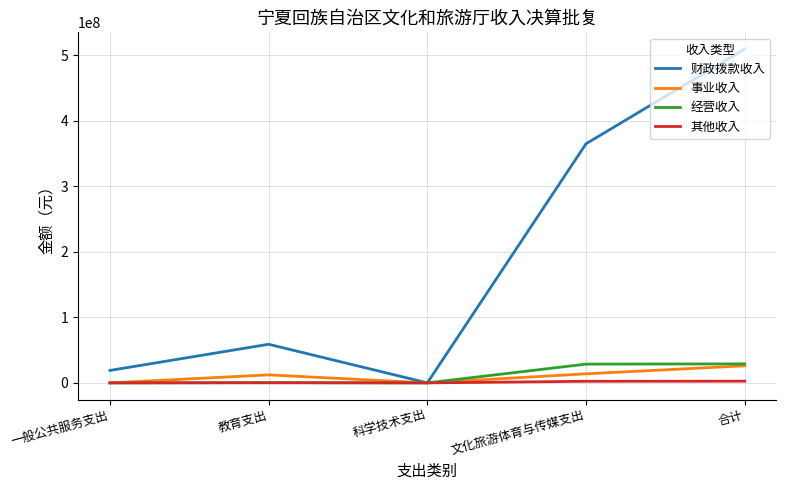

At which category does the chart reach its peak across all series?

合计